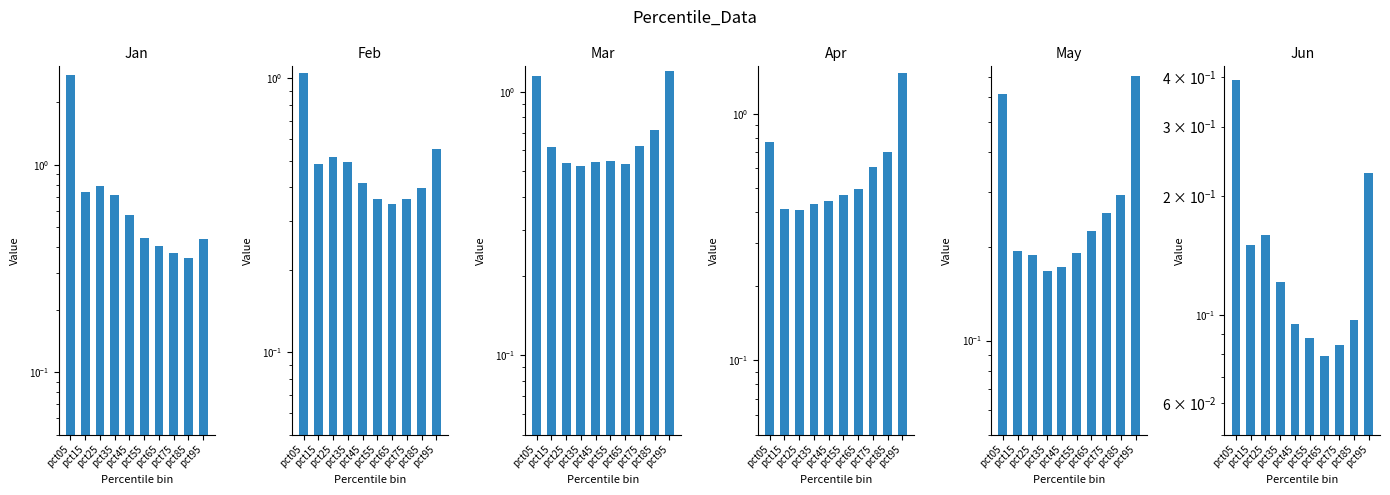

Reading left to right, transcribe all the data shown in this chart.

Jan: 2.7	0.7	0.8	0.7	0.6	0.4	0.4	0.4	0.4	0.4
Feb: 1.0	0.5	0.5	0.5	0.4	0.4	0.3	0.4	0.4	0.6
Mar: 1.1	0.6	0.5	0.5	0.5	0.5	0.5	0.6	0.7	1.2
Apr: 0.8	0.4	0.4	0.4	0.4	0.5	0.5	0.6	0.7	1.5
May: 0.6	0.2	0.2	0.2	0.2	0.2	0.2	0.3	0.3	0.7
Jun: 0.4	0.2	0.2	0.1	0.1	0.1	0.1	0.1	0.1	0.2